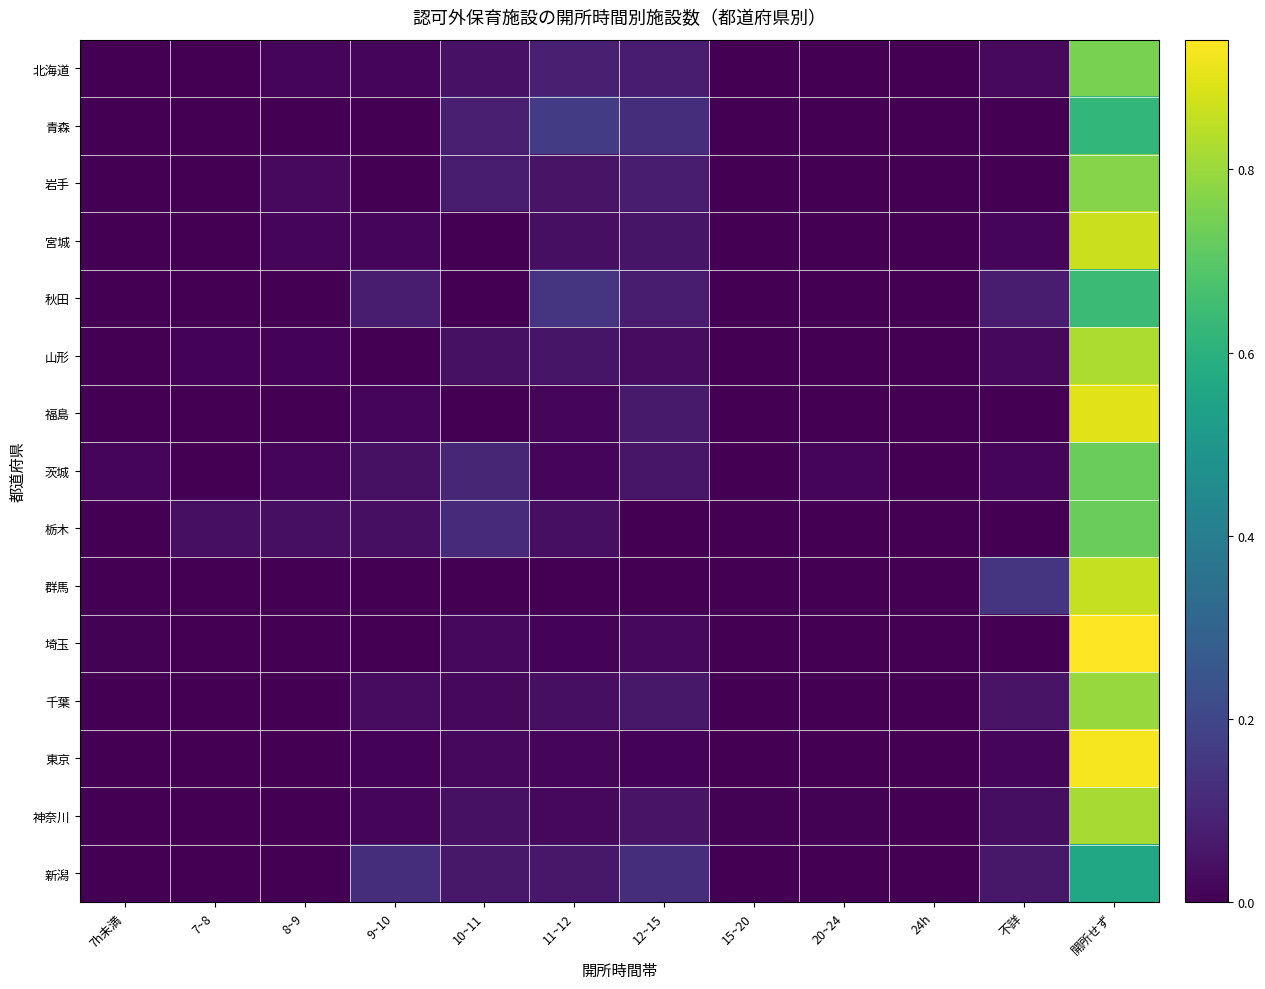

Which label corresponds to the largest value in the chart?

開所せず